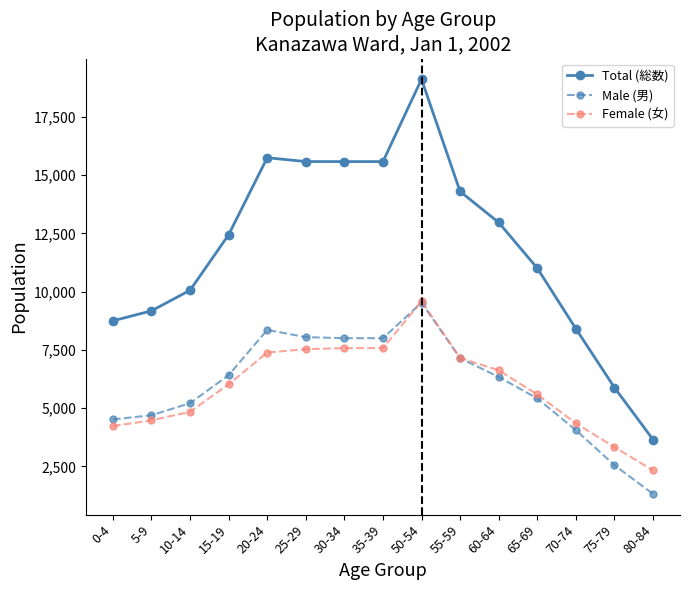

True or false: Total (総数) and Male (男) cross at least once.

False